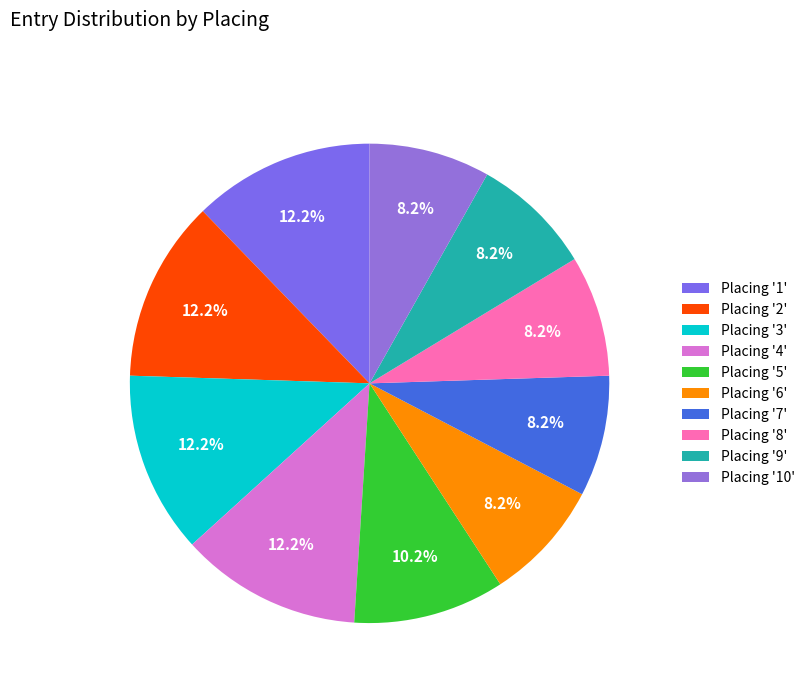

How many slices are in this pie chart?

10